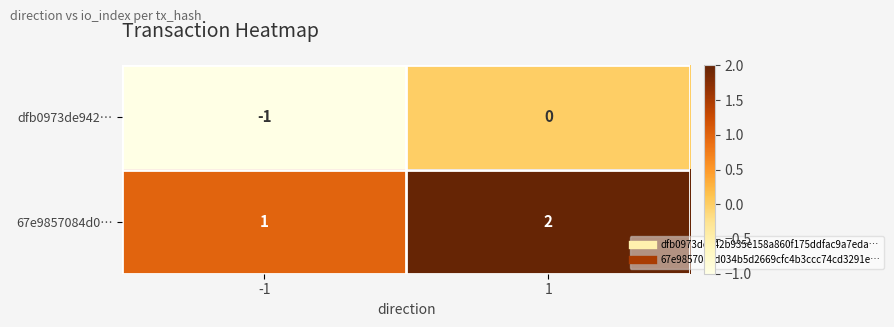

The 67e9857084d0… series shows 1 at -1. True or false?

True